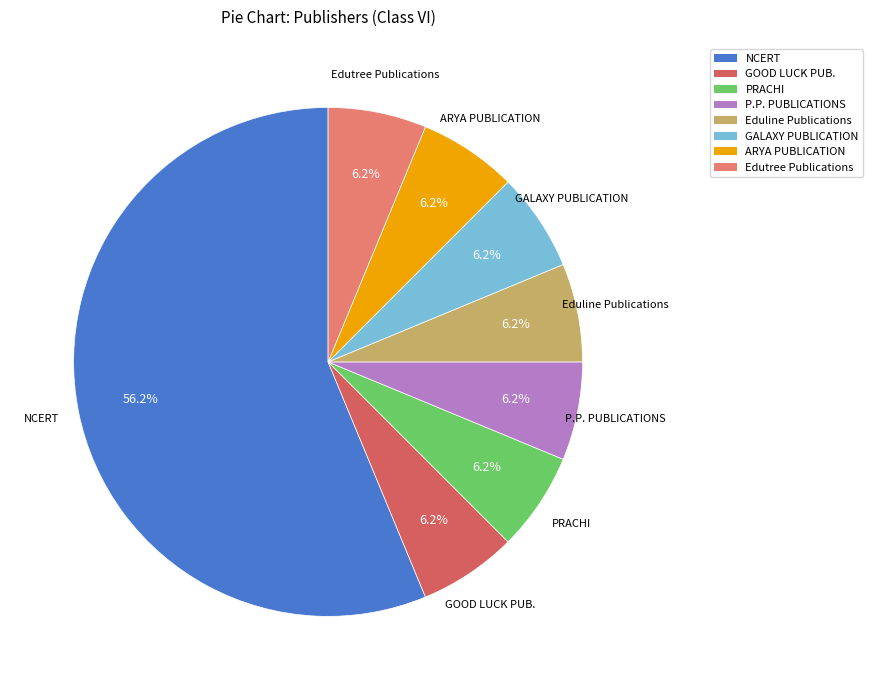

Which category accounts for the majority?

NCERT